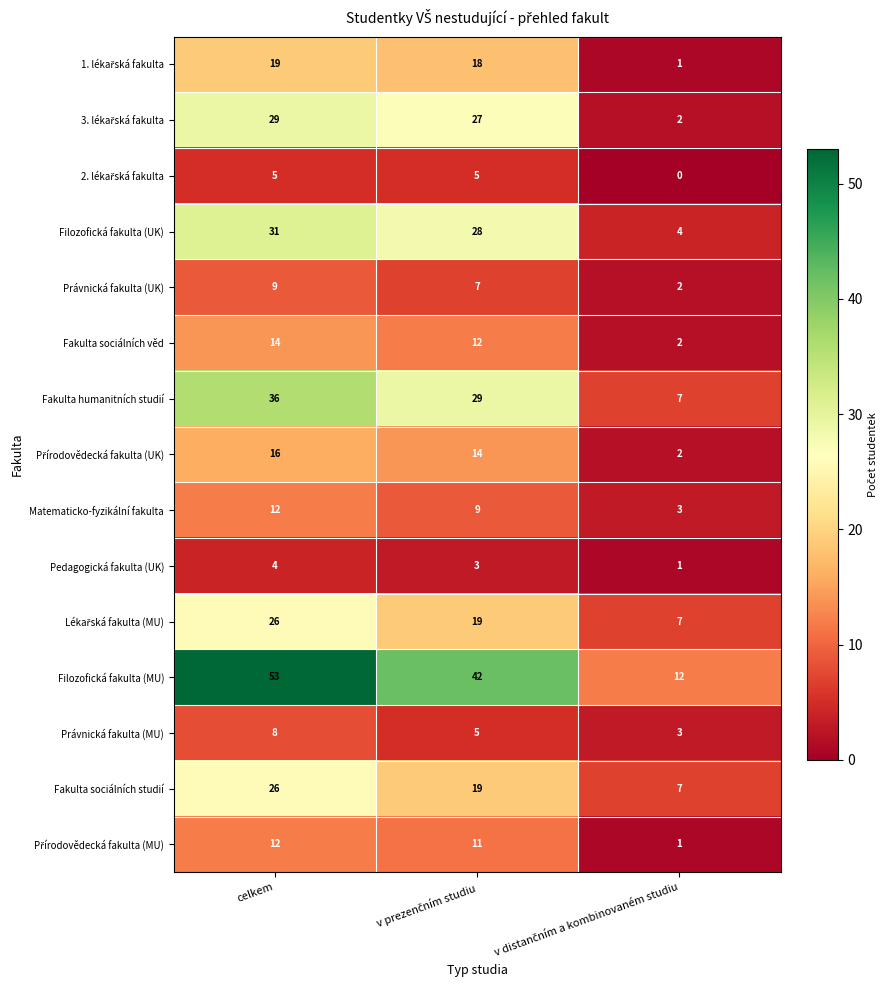

What is the difference between the second highest and minimum values in the Fakulta humanitních studií series?

22